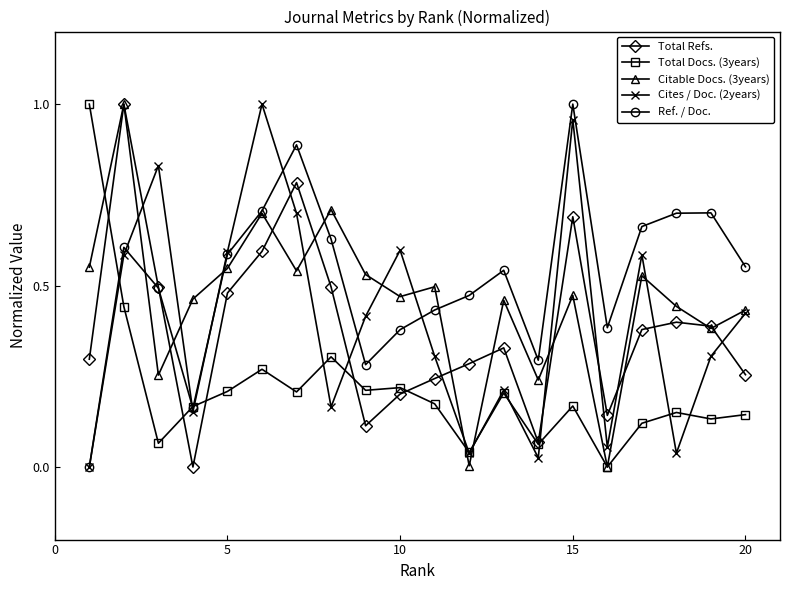

Which series has the largest total across all categories?

Ref. / Doc.